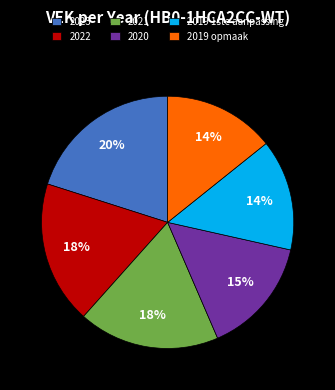

What is the ratio of the value at 2022 to the value at 2019 opmaak?

1.3